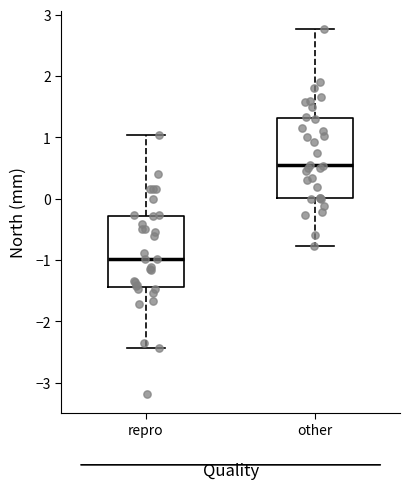

Reading left to right, transcribe this box plot: for each box, give where its median line is, the range the box spans, and where its two whiskers end, as read against the y-axis. The values are not printed on the chart, so give them approximately, as read against the axis.

repro: median -1.0, box -1.4 to -0.3, whiskers -2.4 to 1.0
other: median 0.5, box 0.0 to 1.3, whiskers -0.8 to 2.8